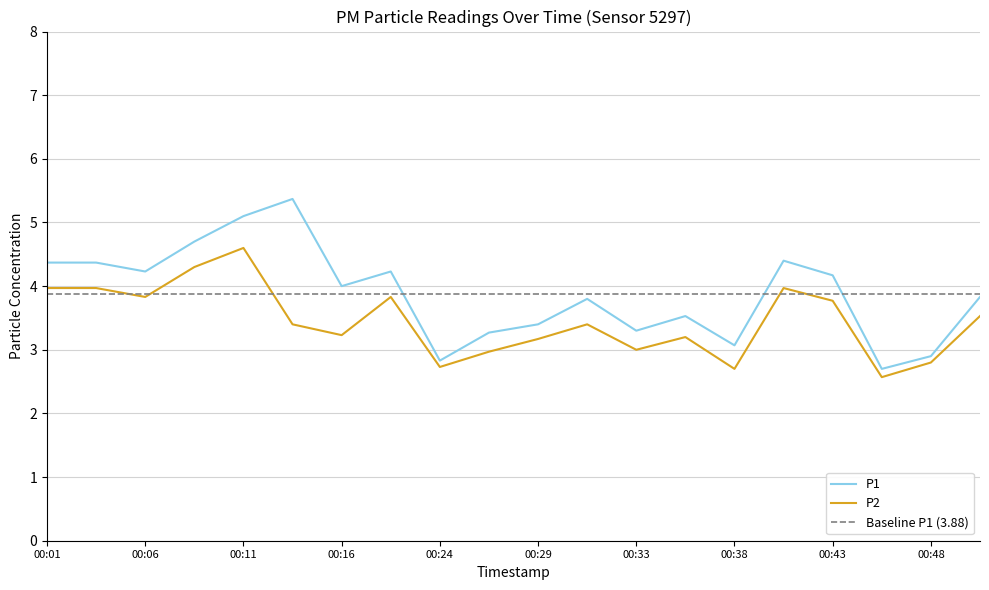

Rank the categories by P1 value from lowest to highest.

00:46, 00:24, 00:48, 00:38, 00:26, 00:33, 00:29, 00:36, 00:31, 00:50, 00:16, 00:43, 00:06, 00:18, 00:01, 00:03, 00:41, 00:08, 00:11, 00:13